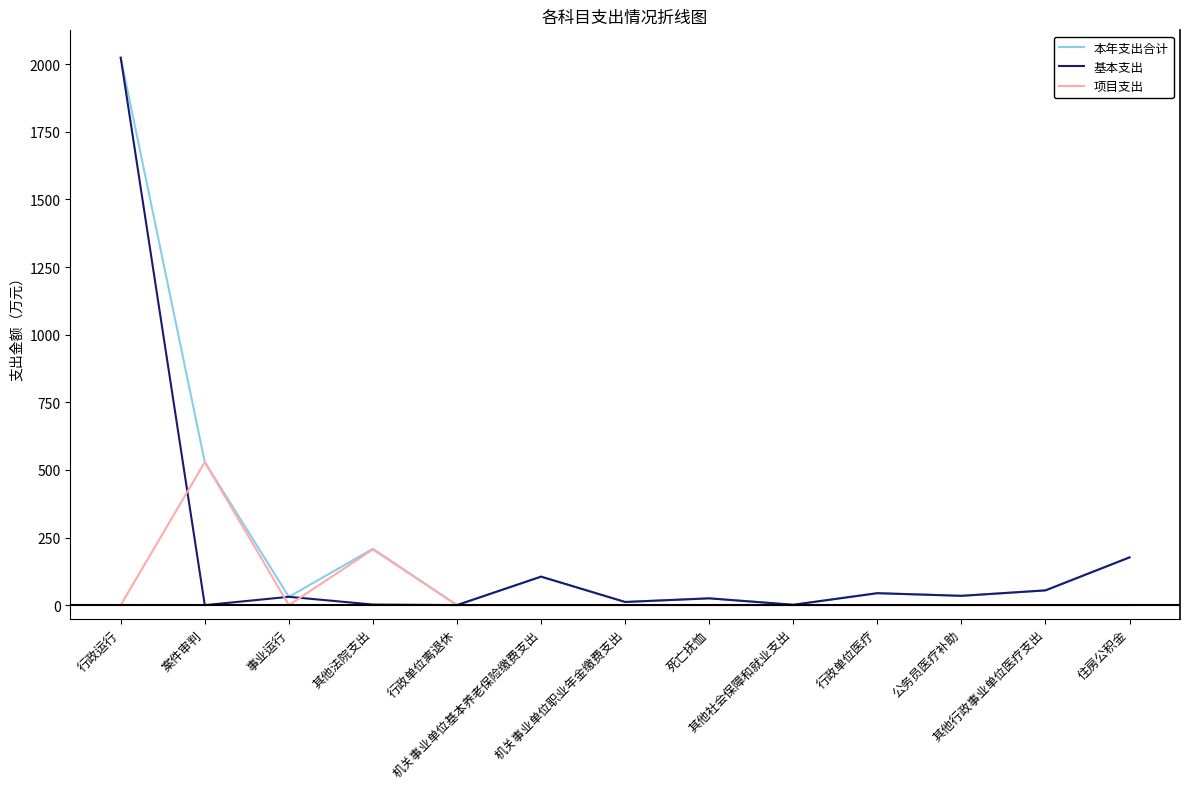

List the series in order of their overall mean, lowest first.

项目支出, 基本支出, 本年支出合计